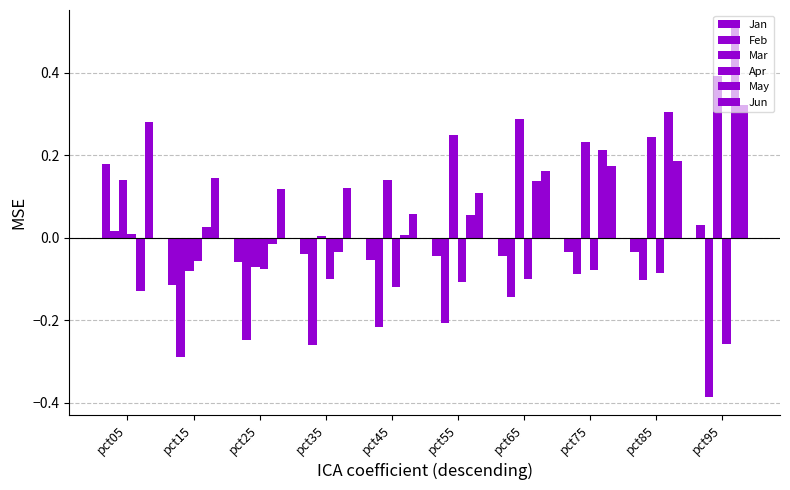

What is the lowest value of the Apr series?

-0.3